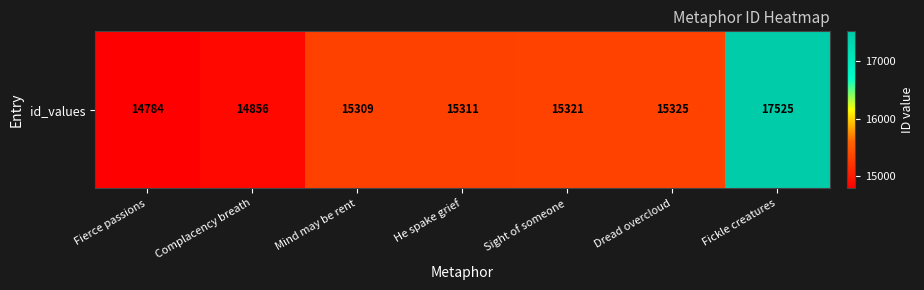

Approximately how many times larger is the value at Fierce passions compared to Fickle creatures?

0.8